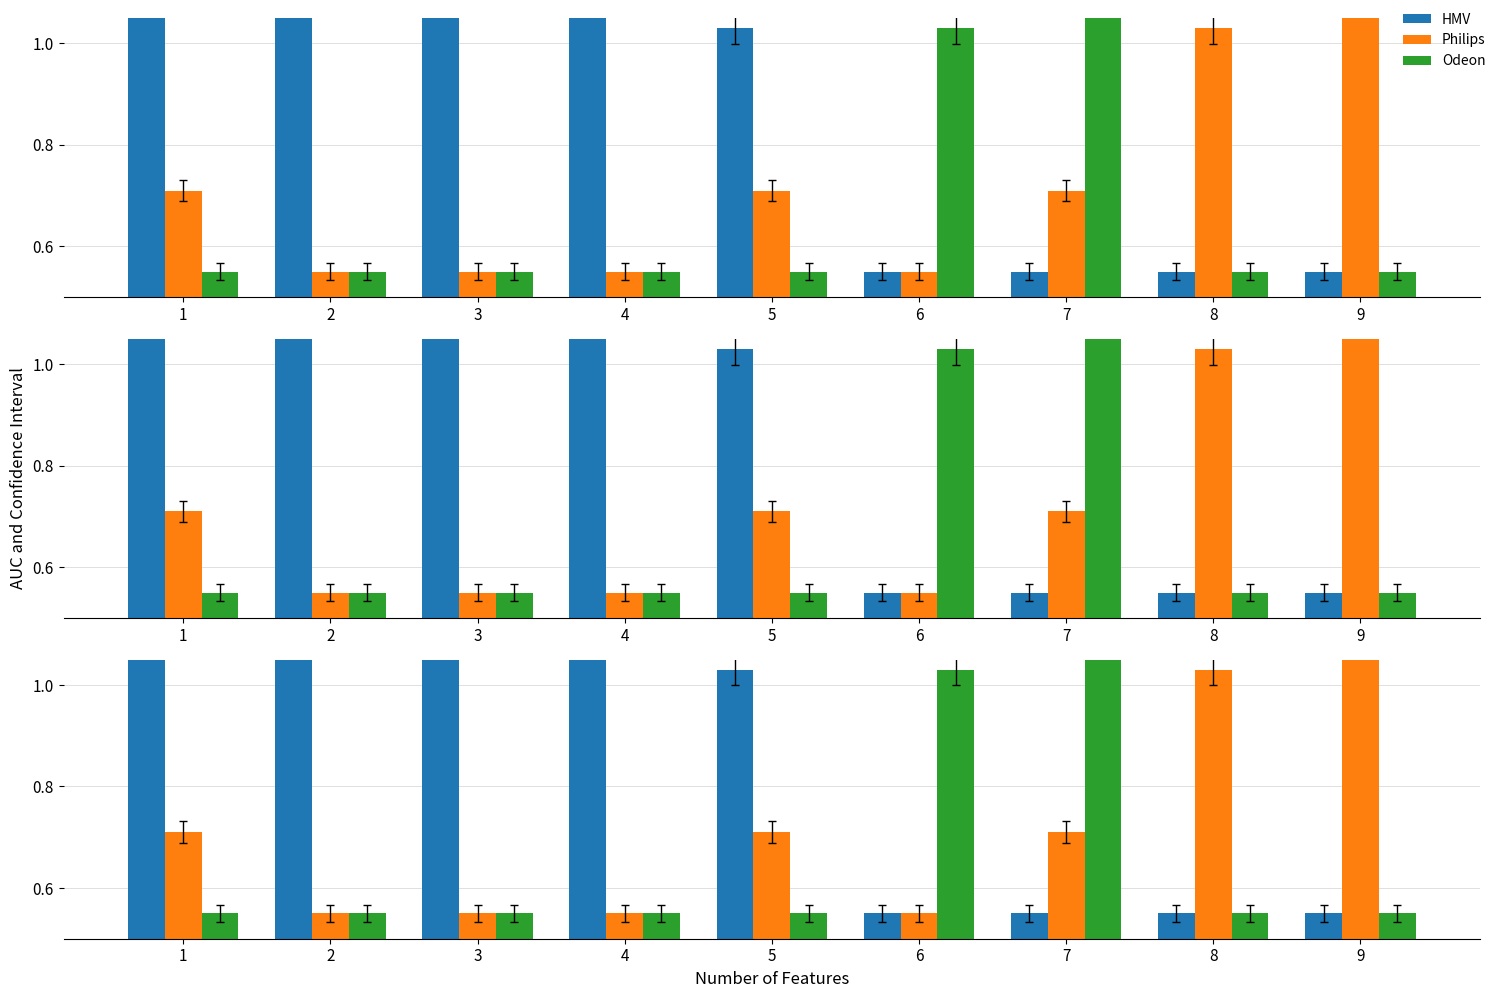

True or false: Odeon has a value of 0.3 at 4.

False